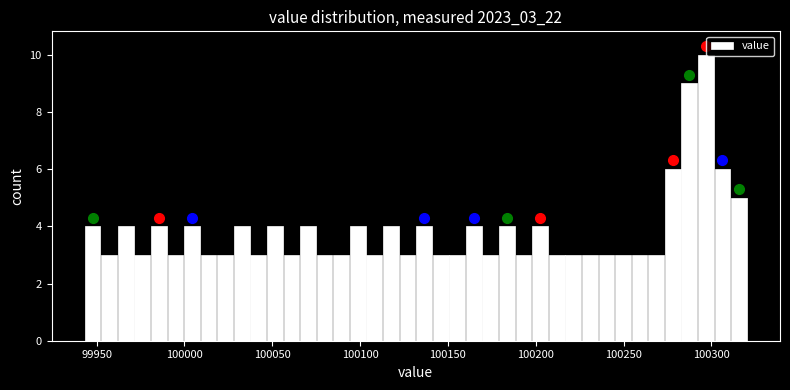

Around what value on the x-axis is the tallest bar? Give the approximate position of its centre, as read against the axis.

100295